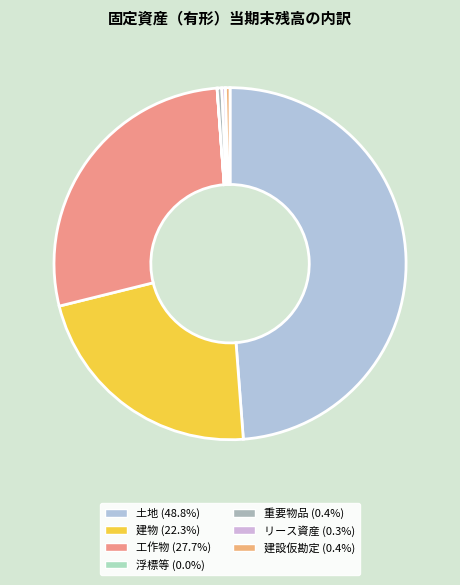

To the nearest percent, what is the combined percentage of 土地 and 浮標等?

49%